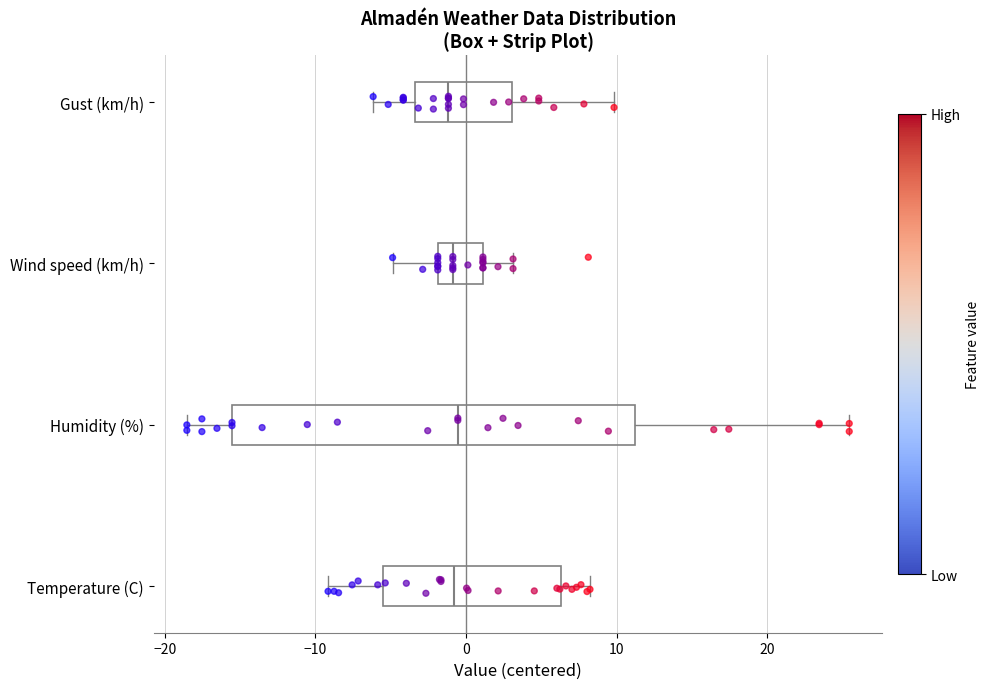

Reading bottom to top, read every box against the x-axis: the position of its median line, the range the box covers, and the ends of its whiskers. The values are not printed on the chart, so give them approximately, as read against the axis.

Temperature (C): median -1, box -5 to 6, whiskers -9 to 8
Humidity (%): median -1, box -16 to 11, whiskers -19 to 25
Wind speed (km/h): median -1, box -2 to 1, whiskers -5 to 3
Gust (km/h): median -1, box -3 to 3, whiskers -6 to 10